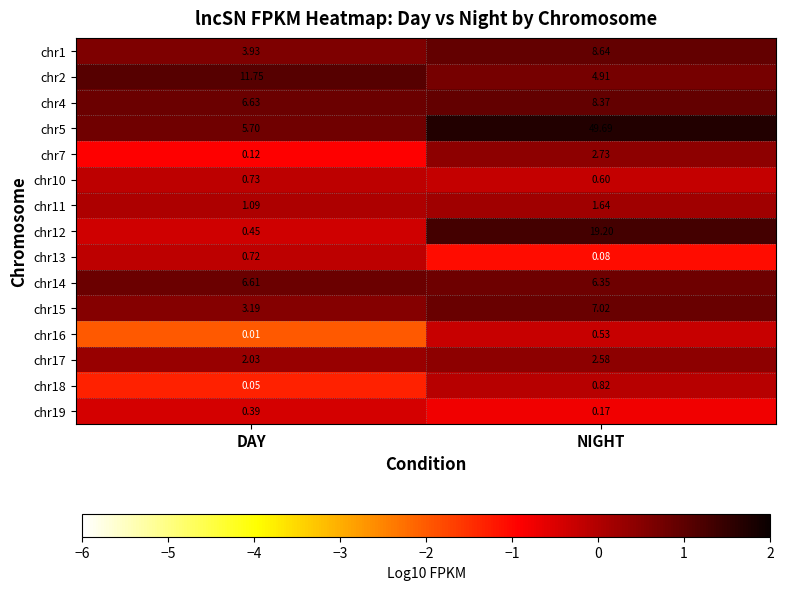

Is the value of chr1 at DAY greater than the value of chr12 at NIGHT?

No